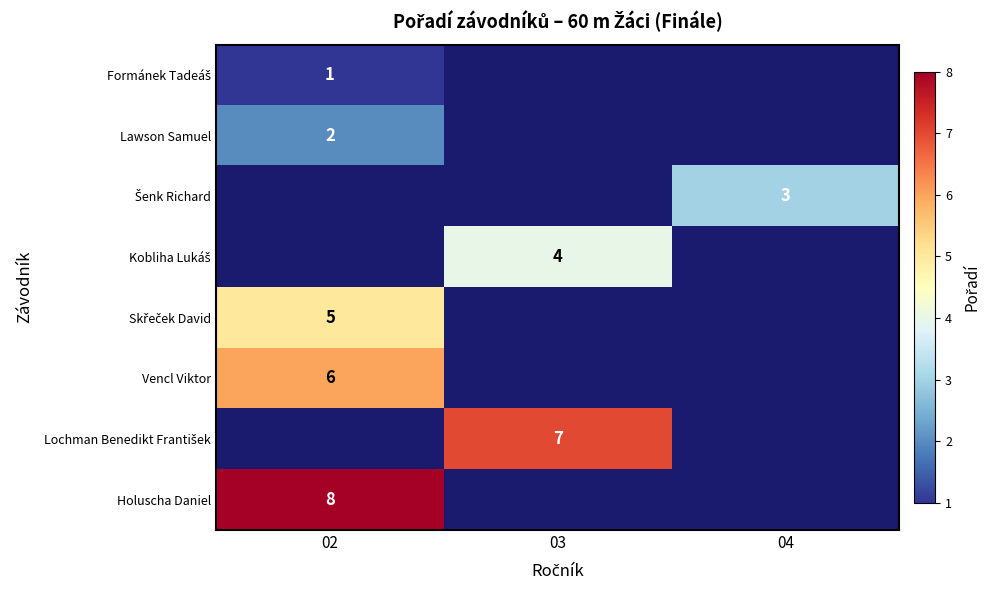

True or false: Lawson Samuel has a value of 2 at 02.

True